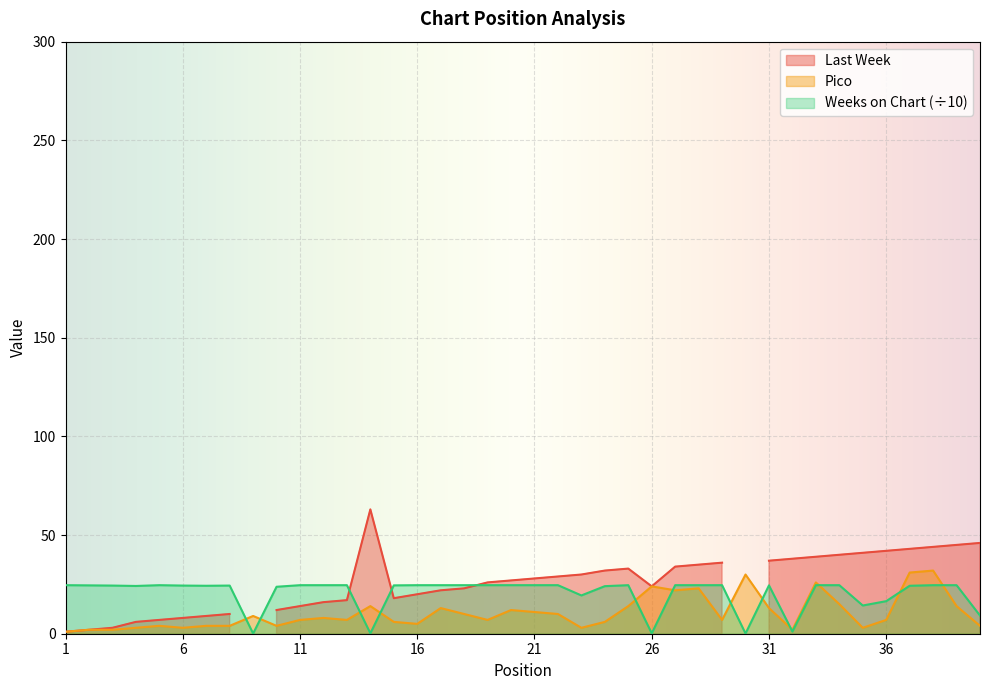

What is the minimum value shown in the chart?

0.1